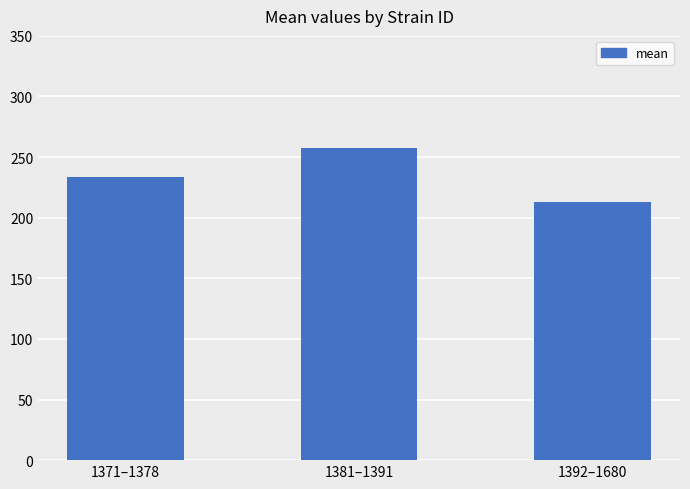

How many values are below 233?

1